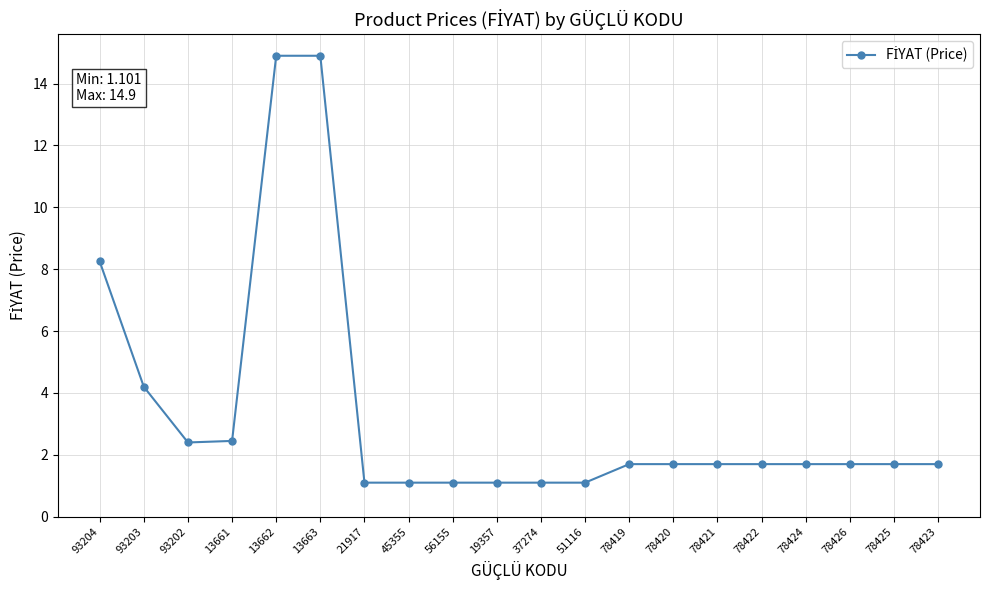

What is the sum of the values at 93202 and 19357?

3.5